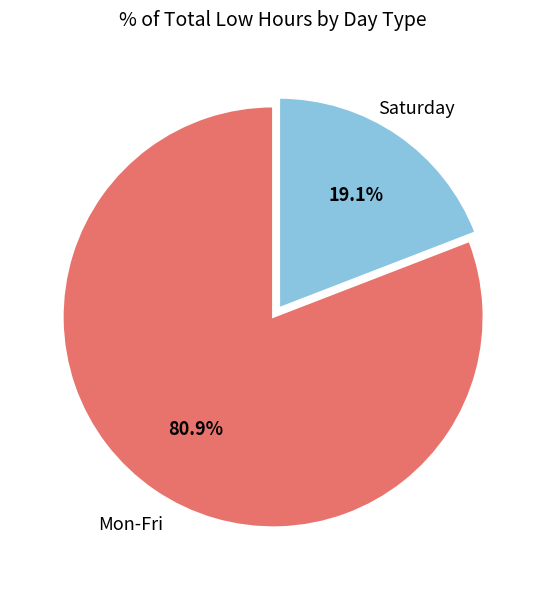

Is there any slice that represents more than half of the pie?

Yes